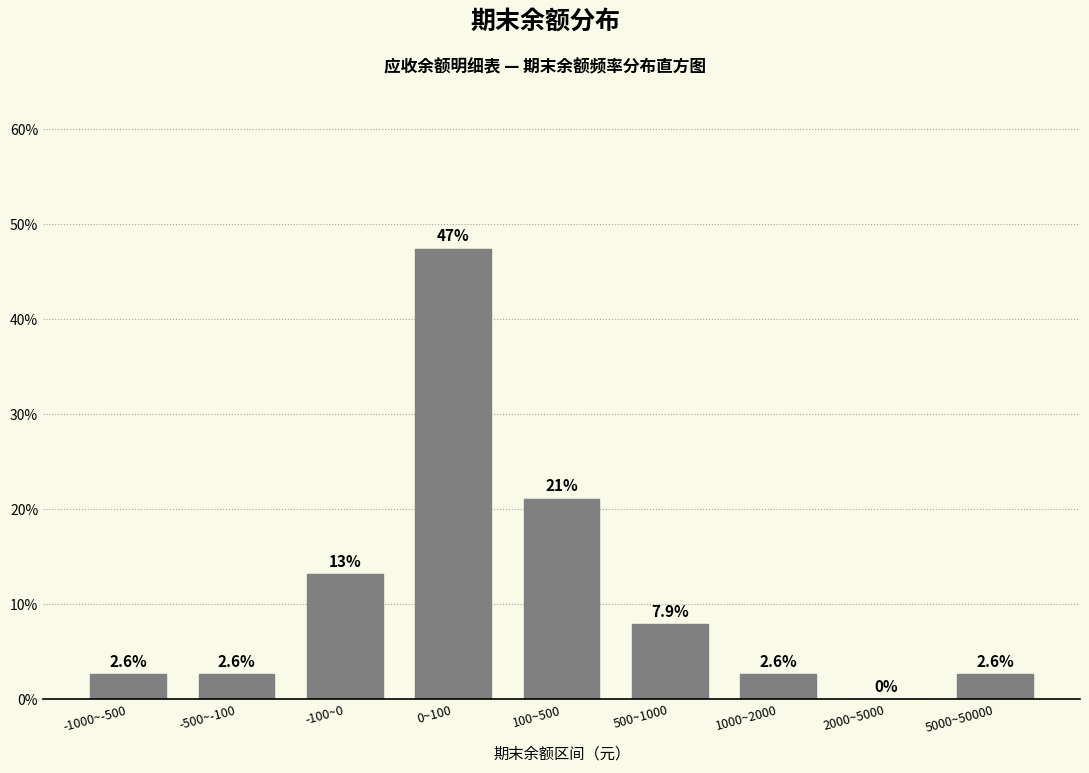

Reading left to right, extract all data points from this chart.

-1000~-500=2.6	-500~-100=2.6	-100~0=13.2	0~100=47.4	100~500=21.1	500~1000=7.9	1000~2000=2.6	2000~5000=0.0	5000~50000=2.6